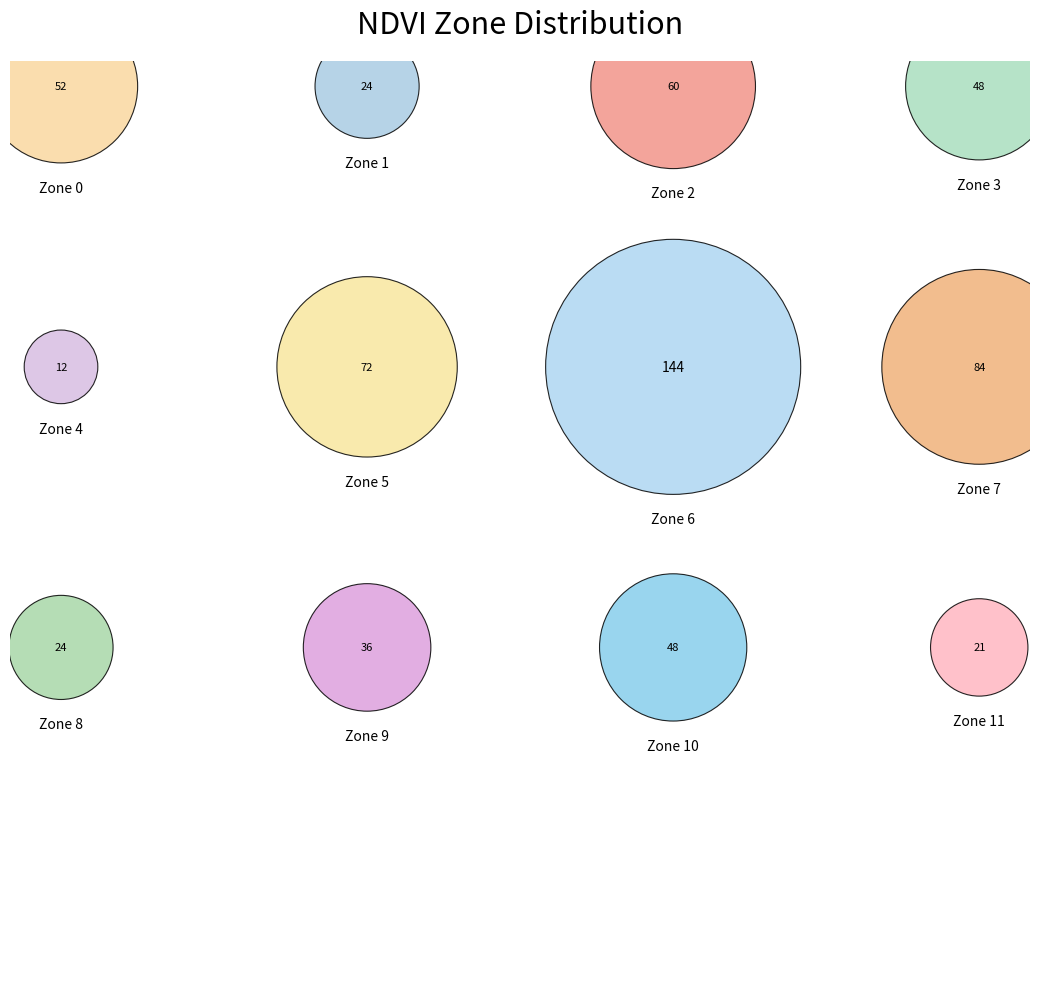

What percentage is NOT represented by Zone 9?

94.2%